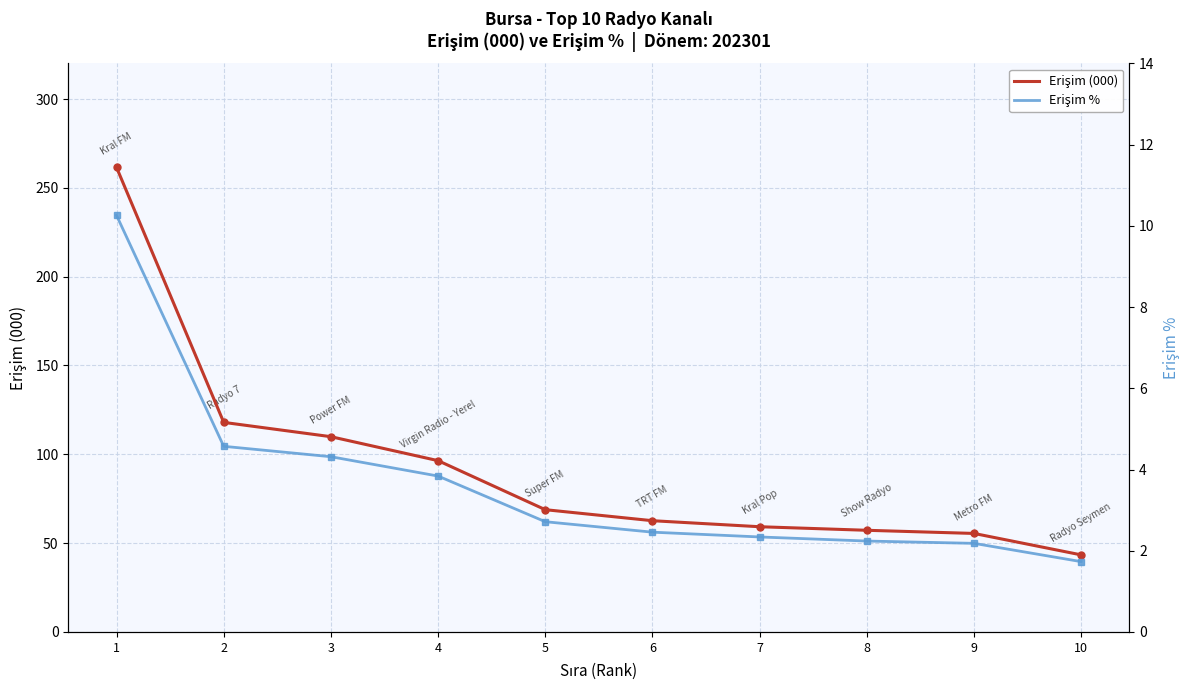

True or false: Erişim (000) and Erişim % intersect in this chart.

False